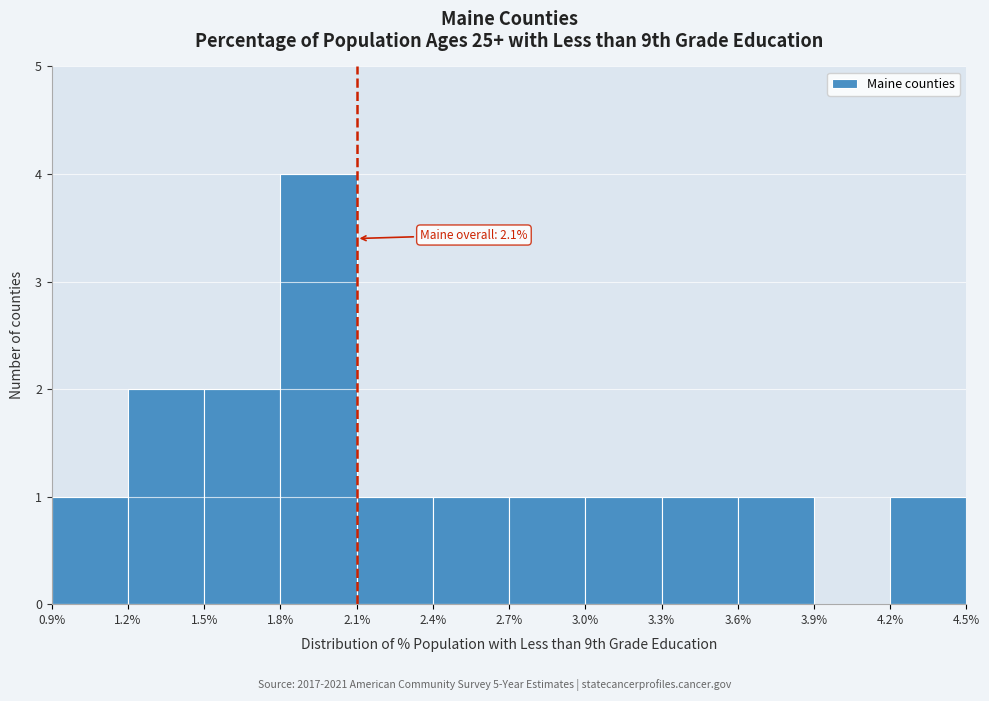

Which range on the x-axis has the tallest bar?

1.8% to 2.1%